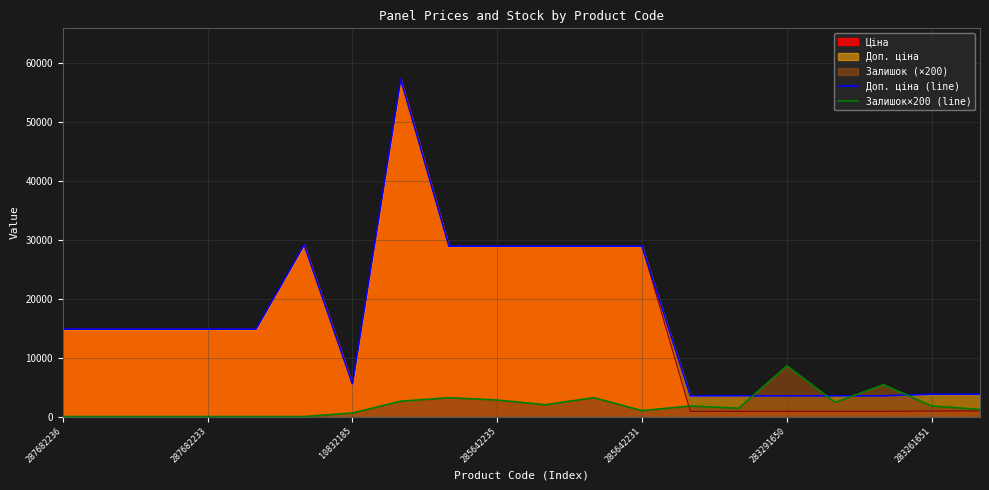

What is the maximum value for Доп. ціна (line)?

57258.0